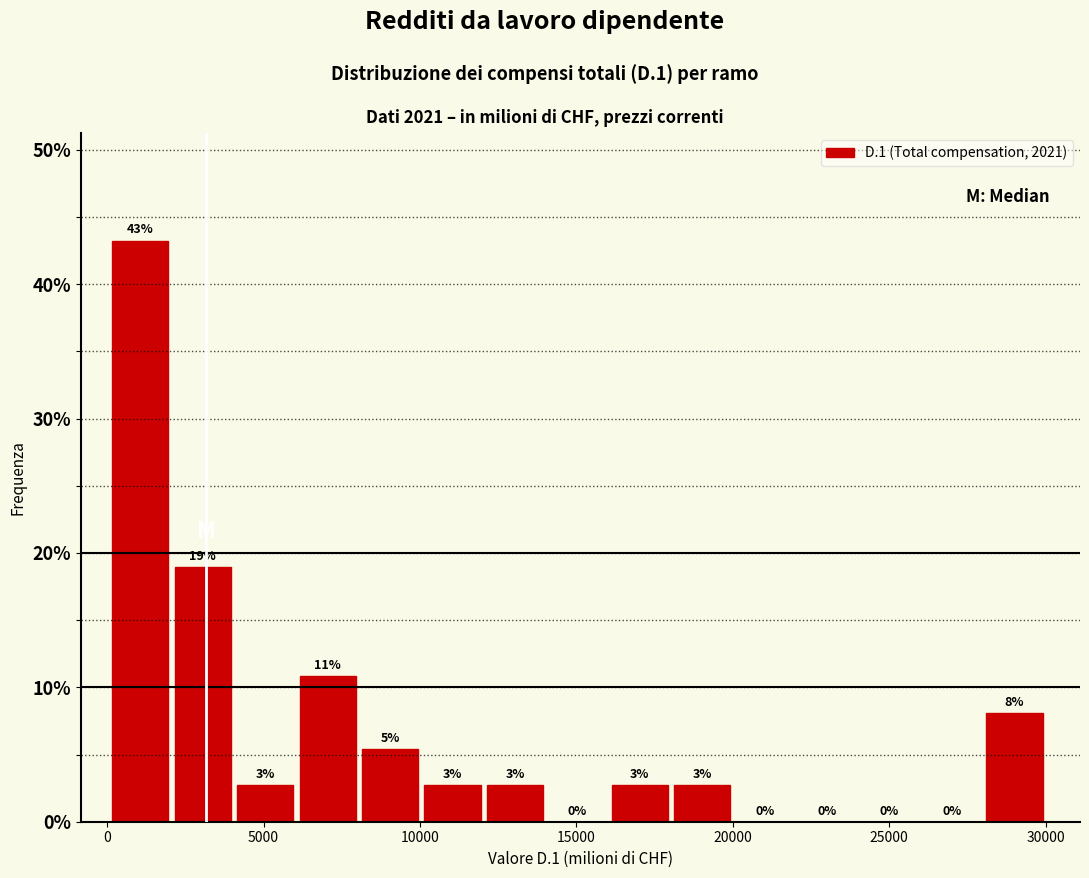

Read against the x-axis, roughly where is the centre of the tallest bar?

1000